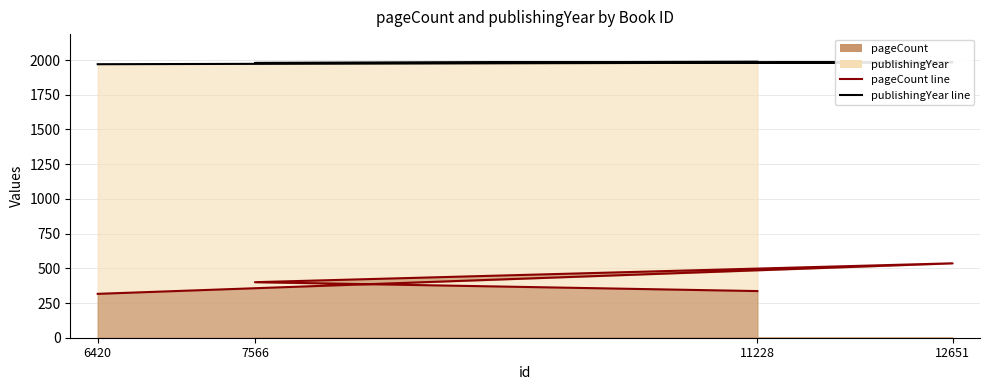

Read the pageCount line value at 11228.

336